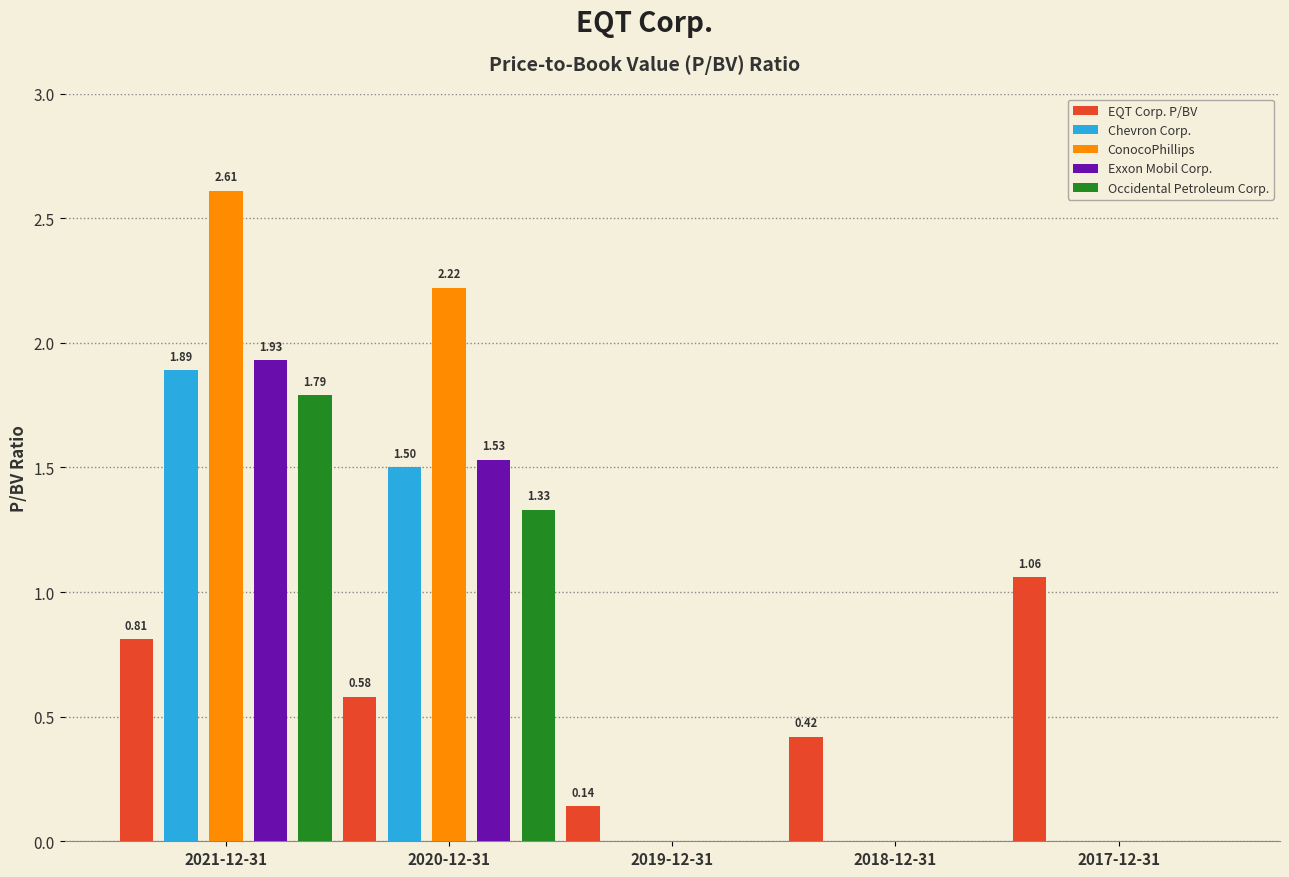

The Chevron Corp. series shows 0.9 at 2018-12-31. True or false?

False